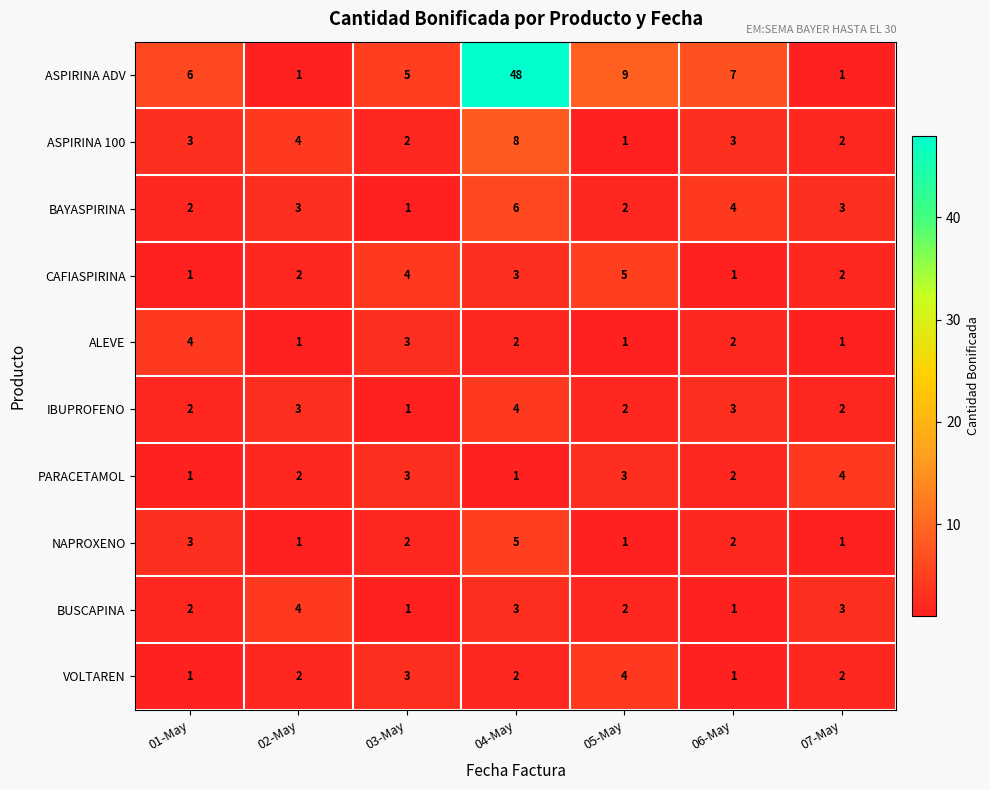

What is the sum of all IBUPROFENO values?

17